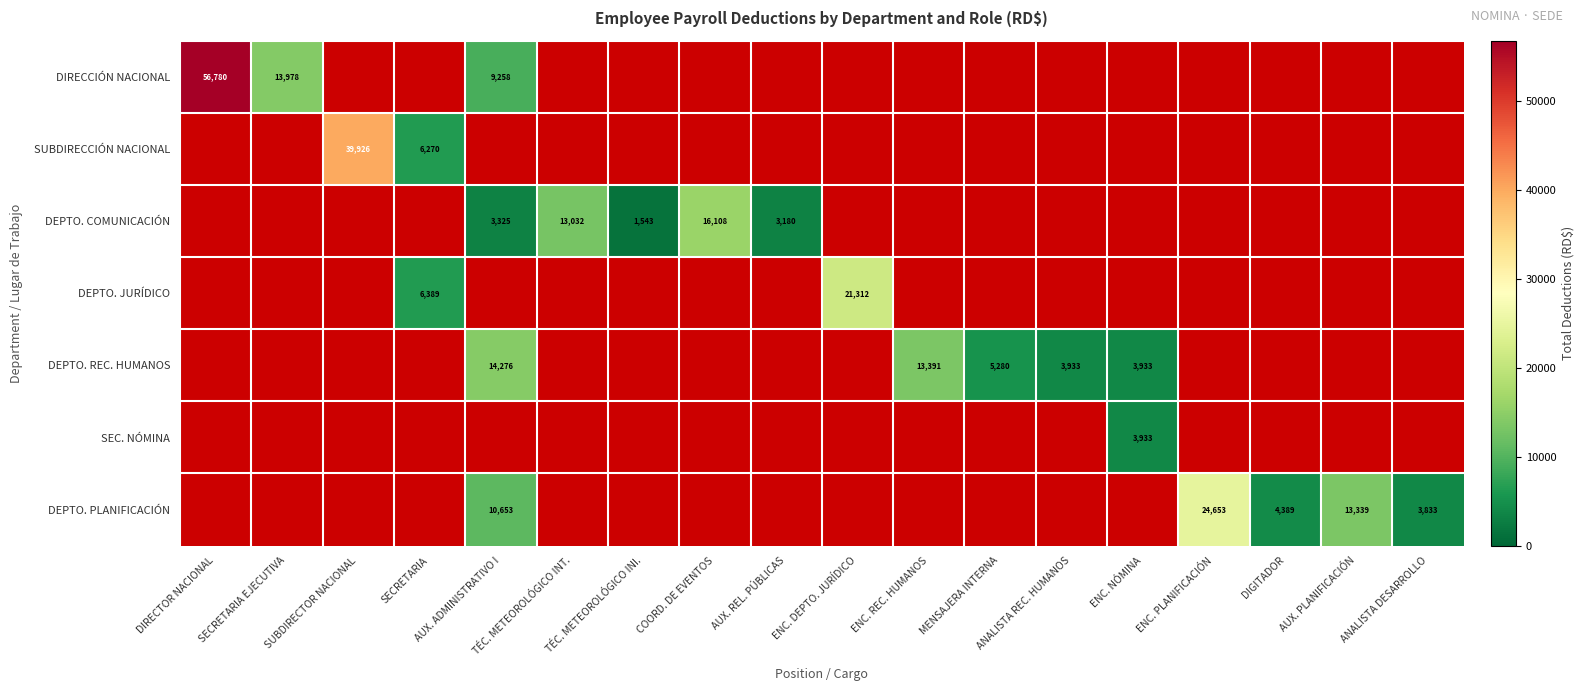

The value of DIRECCIÓN NACIONAL at DIRECTOR NACIONAL is 56780. True or false?

True